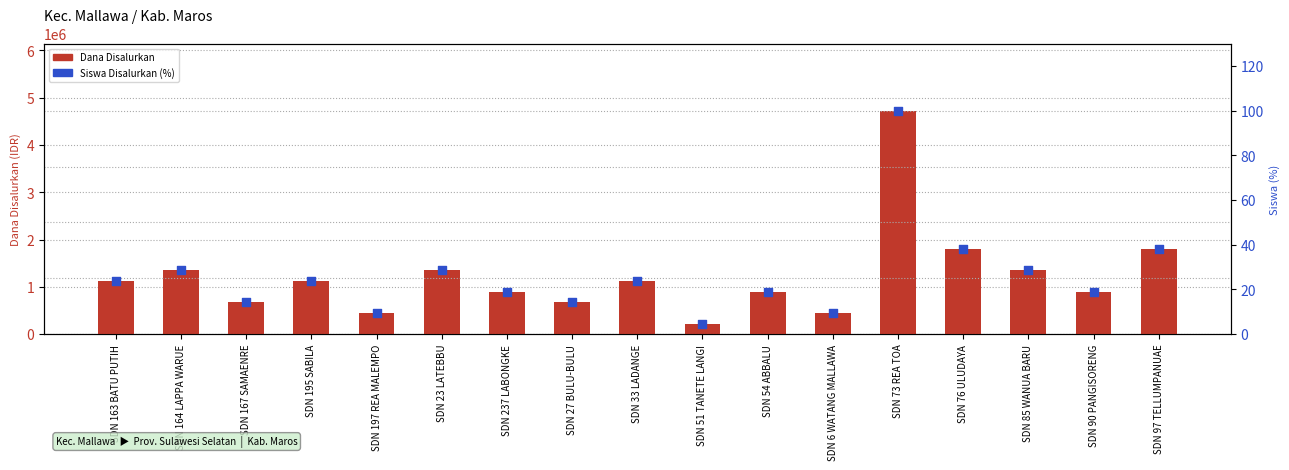

At which category is the sum across all series the highest?

SDN 73 REA TOA